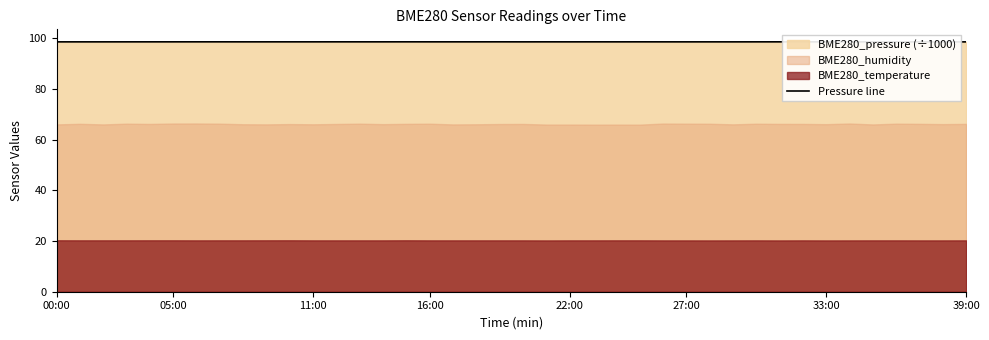

What is the greatest value displayed?

98.5